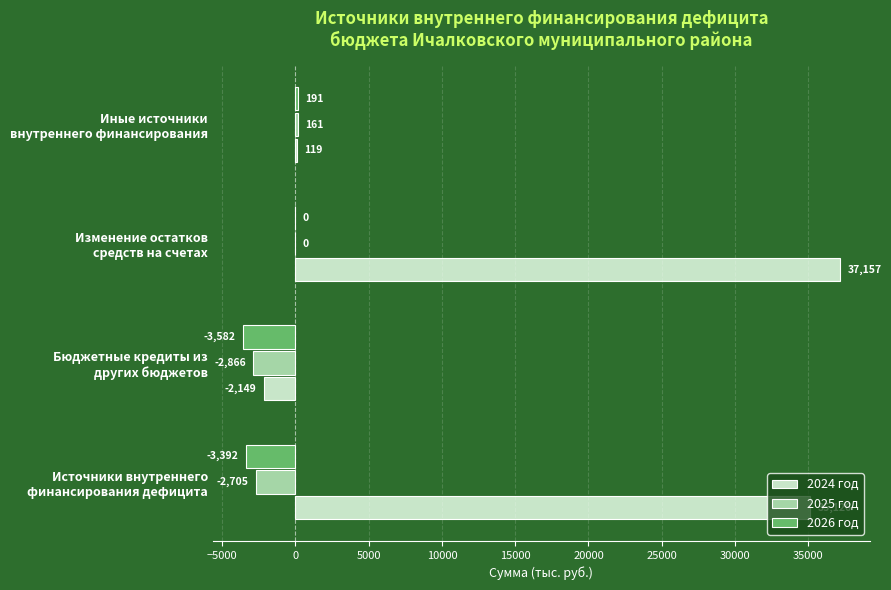

What is the highest value of the 2026 год series?

190.7